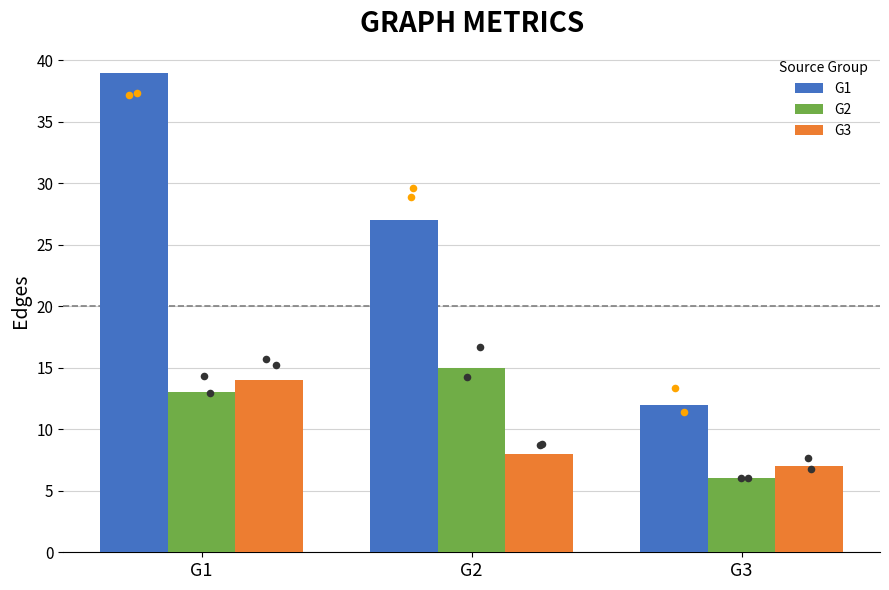

At which category is the sum across all series the highest?

G1